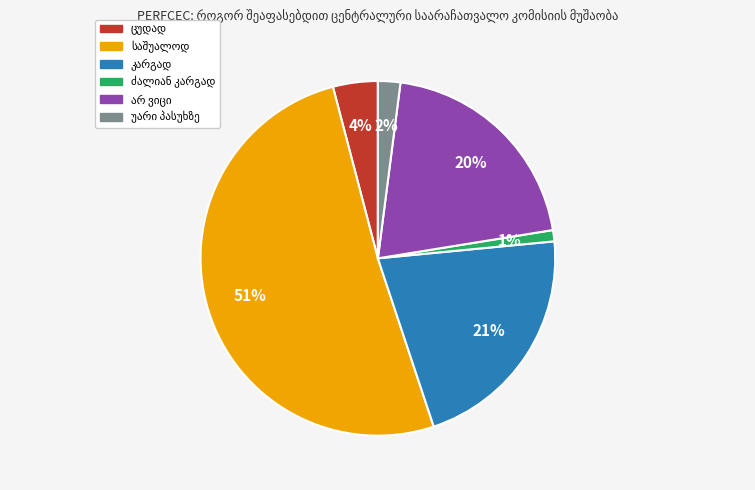

To the nearest percent, what is the average slice percentage?

17%